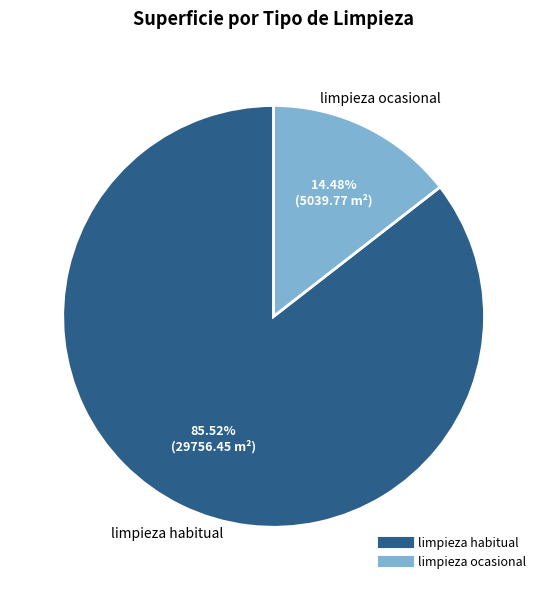

Is limpieza ocasional the majority of the pie?

No